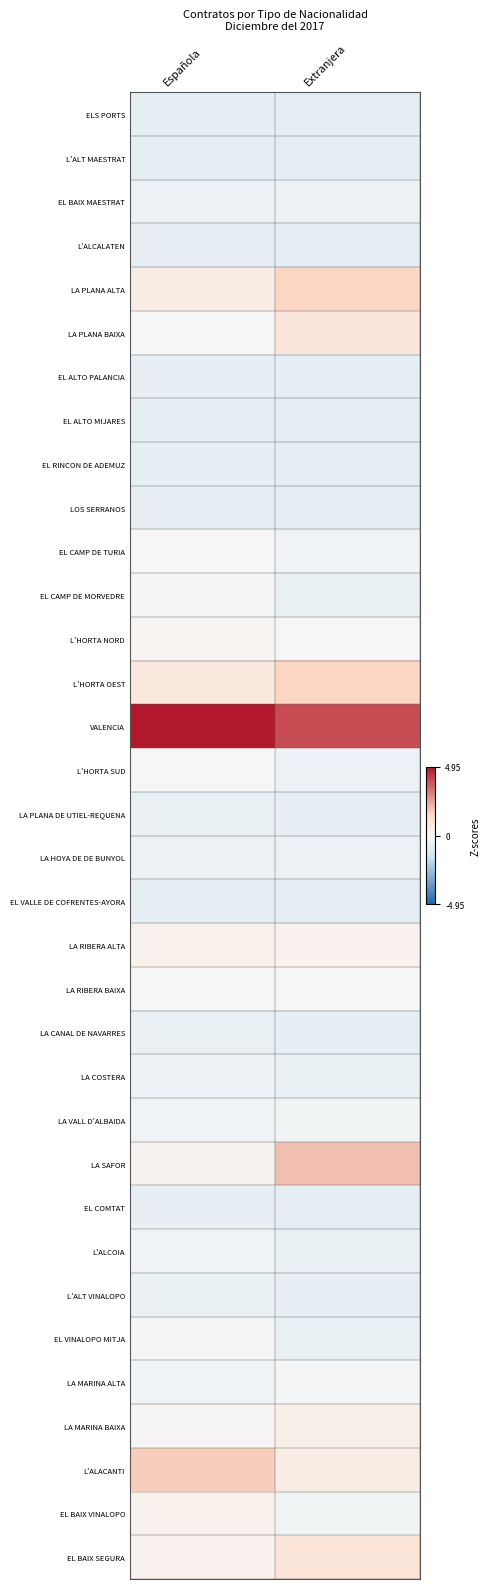

Reading left to right, list all the values displayed in this chart.

ELS PORTS: Española=-0.6	Extranjera=-0.7
L'ALT MAESTRAT: Española=-0.7	Extranjera=-0.7
EL BAIX MAESTRAT: Española=-0.5	Extranjera=-0.4
L'ALCALATEN: Española=-0.6	Extranjera=-0.7
LA PLANA ALTA: Española=0.6	Extranjera=1.6
LA PLANA BAIXA: Española=0.0	Extranjera=0.9
EL ALTO PALANCIA: Española=-0.6	Extranjera=-0.6
EL ALTO MIJARES: Española=-0.6	Extranjera=-0.7
EL RINCON DE ADEMUZ: Española=-0.7	Extranjera=-0.7
LOS SERRANOS: Española=-0.6	Extranjera=-0.7
EL CAMP DE TURIA: Española=0.1	Extranjera=-0.3
EL CAMP DE MORVEDRE: Española=-0.1	Extranjera=-0.5
L'HORTA NORD: Española=0.1	Extranjera=-0.0
L'HORTA OEST: Española=0.8	Extranjera=1.6
VALENCIA: Española=4.9	Extranjera=4.0
L'HORTA SUD: Española=0.0	Extranjera=-0.4
LA PLANA DE UTIEL-REQUENA: Española=-0.5	Extranjera=-0.6
LA HOYA DE DE BUNYOL: Española=-0.4	Extranjera=-0.5
EL VALLE DE COFRENTES-AYORA: Española=-0.6	Extranjera=-0.7
LA RIBERA ALTA: Española=0.4	Extranjera=0.3
LA RIBERA BAIXA: Española=-0.0	Extranjera=-0.1
LA CANAL DE NAVARRES: Española=-0.6	Extranjera=-0.7
LA COSTERA: Española=-0.4	Extranjera=-0.5
LA VALL D'ALBAIDA: Española=-0.3	Extranjera=-0.2
LA SAFOR: Española=0.2	Extranjera=2.0
EL COMTAT: Española=-0.6	Extranjera=-0.7
L'ALCOIA: Española=-0.3	Extranjera=-0.6
L'ALT VINALOPO: Española=-0.5	Extranjera=-0.6
EL VINALOPO MITJA: Española=-0.1	Extranjera=-0.5
LA MARINA ALTA: Española=-0.3	Extranjera=-0.1
LA MARINA BAIXA: Española=0.1	Extranjera=0.4
L'ALACANTI: Española=1.7	Extranjera=0.6
EL BAIX VINALOPO: Española=0.4	Extranjera=-0.2
EL BAIX SEGURA: Española=0.3	Extranjera=1.0